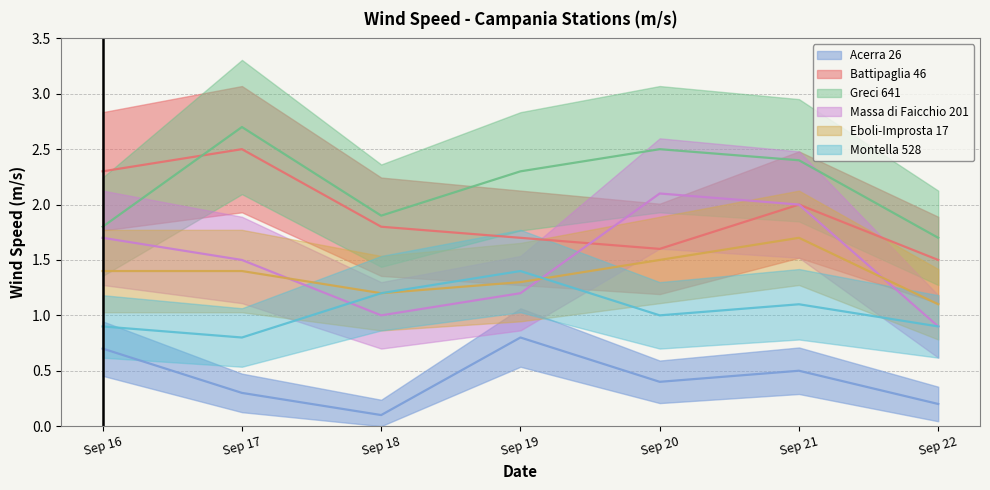

In Greci 641, how many points are lower than both neighbors (excluding endpoints)?

1